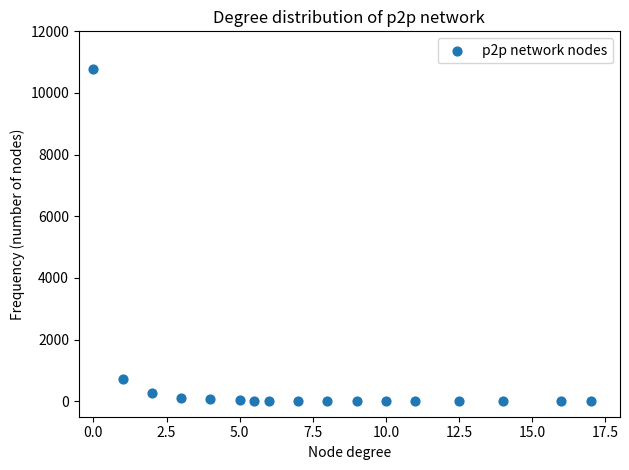

What is the range of Y values (max minus min)?

10792.0